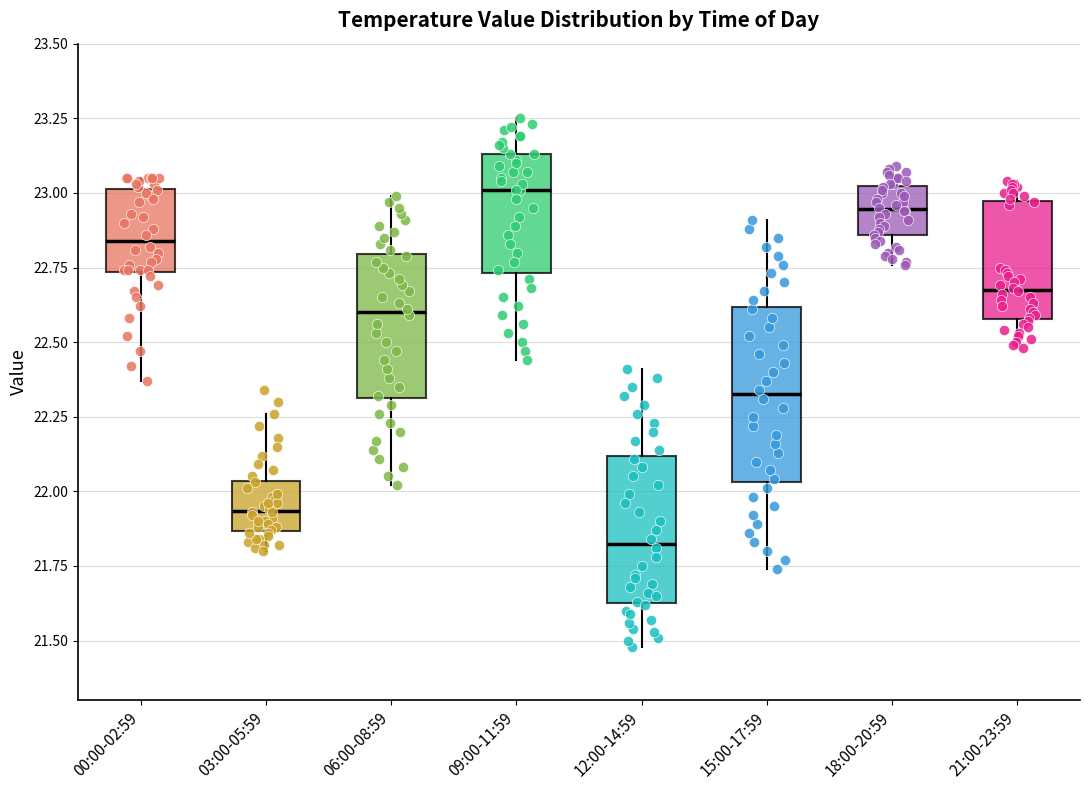

Where is the lower edge of the box for 06:00-08:59 on the y-axis? The values are not printed on the chart, so give them approximately, as read against the axis.

22.30